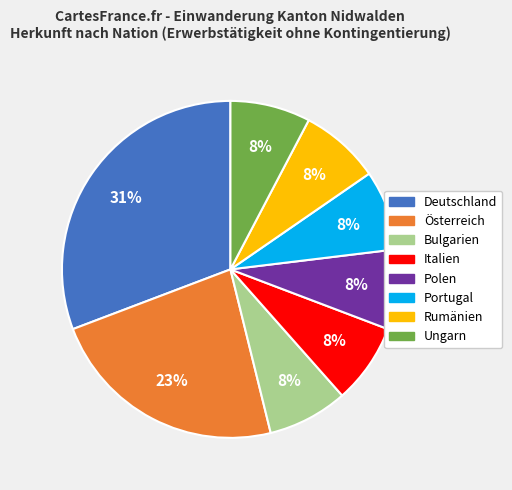

What is the ratio of the value at Bulgarien to the value at Portugal?

1.0